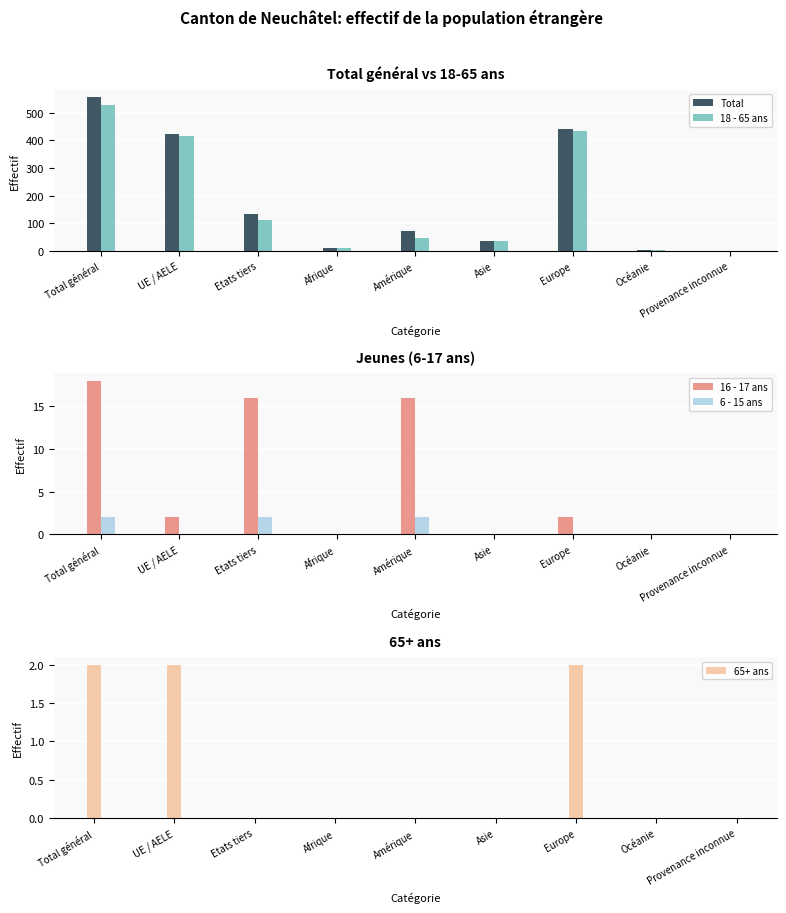

Which category has the lowest value across all series?

Provenance inconnue